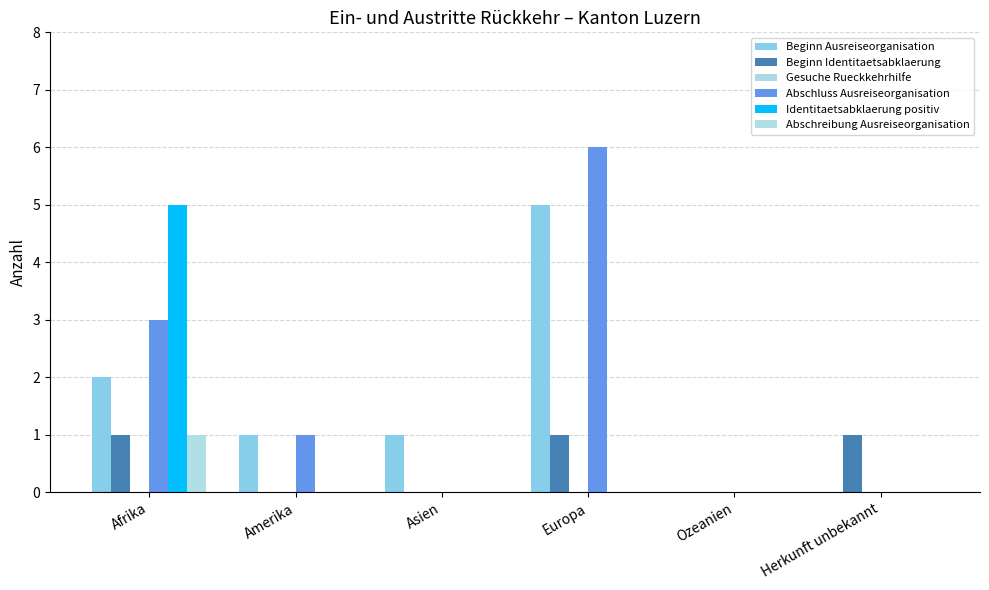

What is the spread (max minus min) of values at Amerika?

1